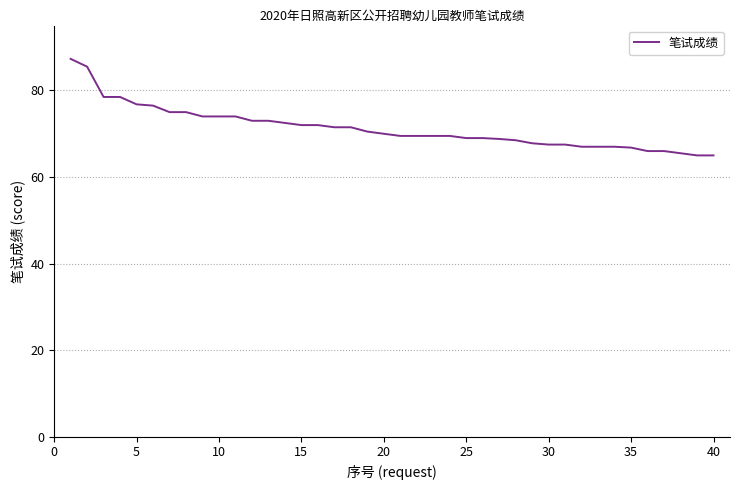

What is the difference between the second highest and minimum values?

20.5